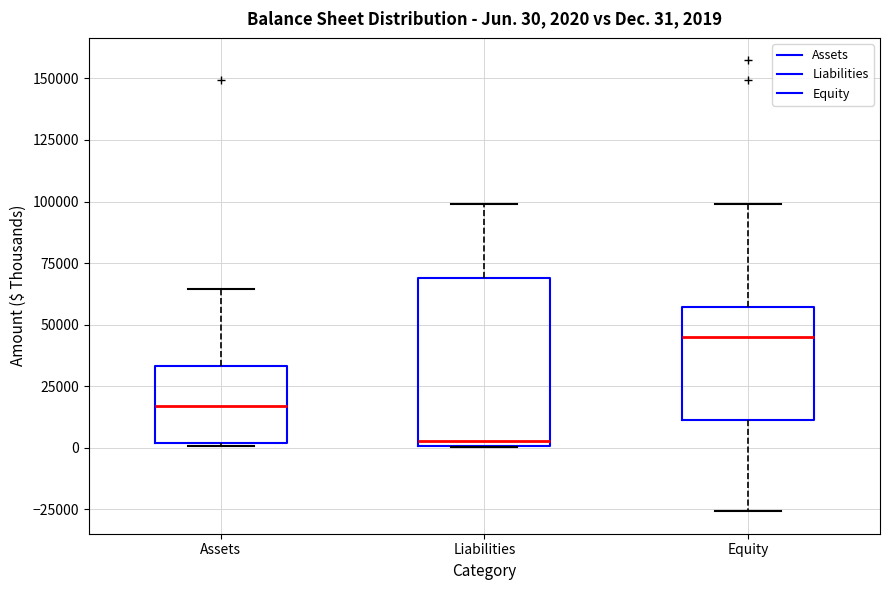

Which box's median line is the lowest?

Liabilities